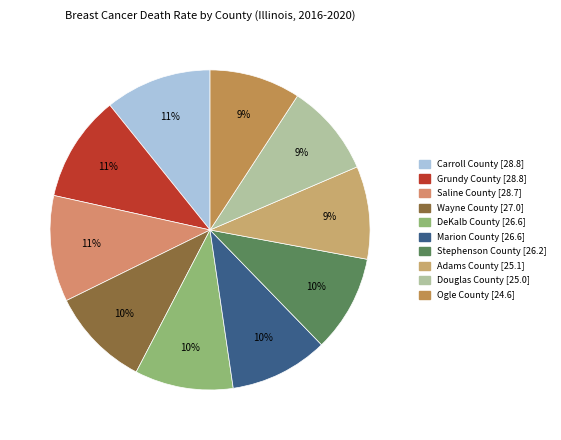

Is there a majority slice in this chart?

No